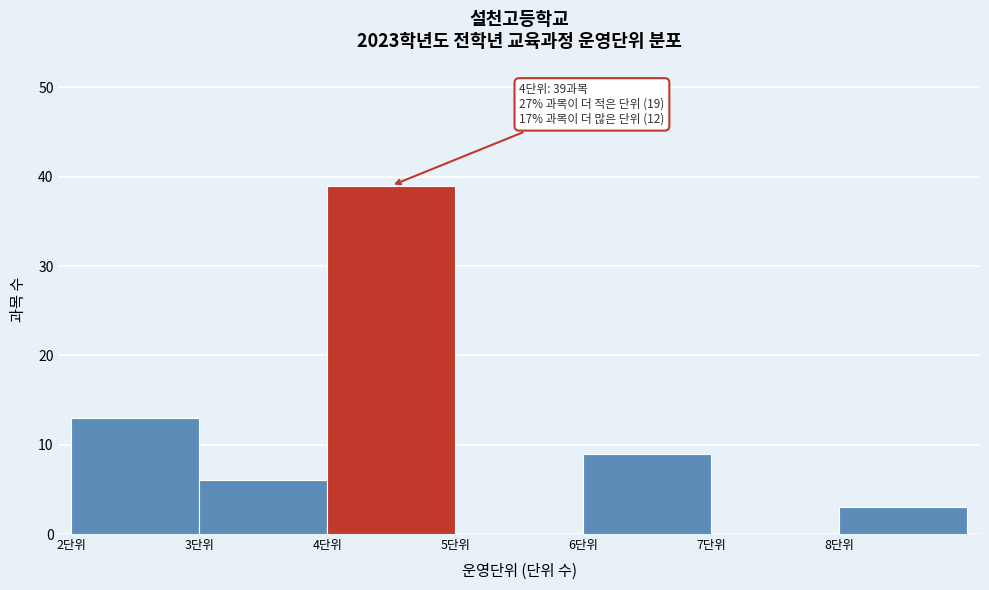

Over which range of the x-axis is the bar tallest?

4 to 5